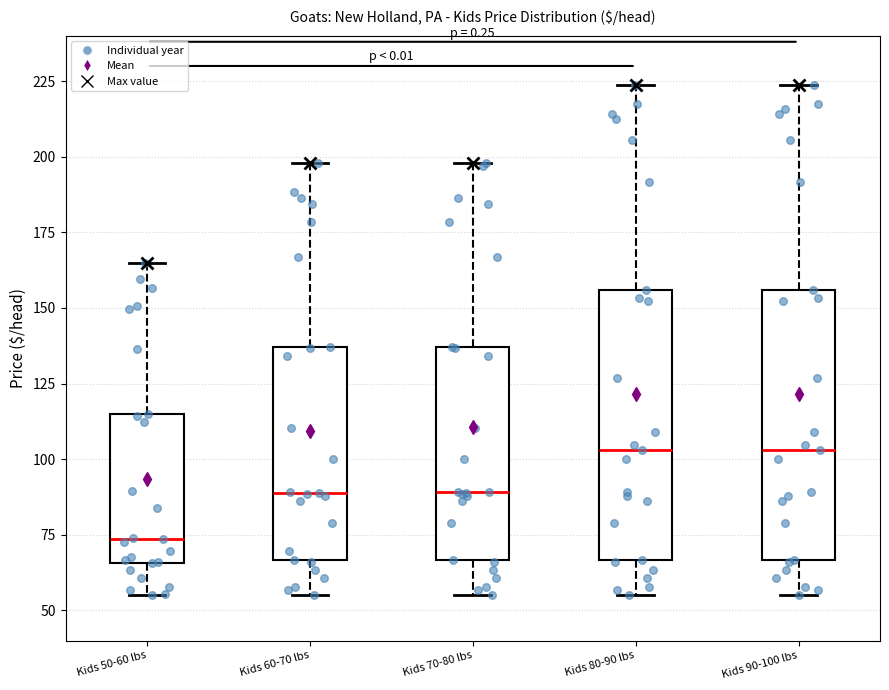

Reading left to right, transcribe this box plot: for each box, give where its median line is, the range the box spans, and where its two whiskers end, as read against the y-axis. The values are not printed on the chart, so give them approximately, as read against the axis.

Kids 50-60 lbs: median 75, box 65 to 115, whiskers 55 to 165
Kids 60-70 lbs: median 90, box 65 to 135, whiskers 55 to 200
Kids 70-80 lbs: median 90, box 65 to 135, whiskers 55 to 200
Kids 80-90 lbs: median 105, box 65 to 155, whiskers 55 to 225
Kids 90-100 lbs: median 105, box 65 to 155, whiskers 55 to 225